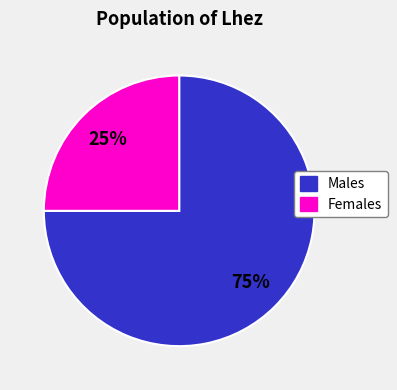

Count the number of slices in the pie.

2